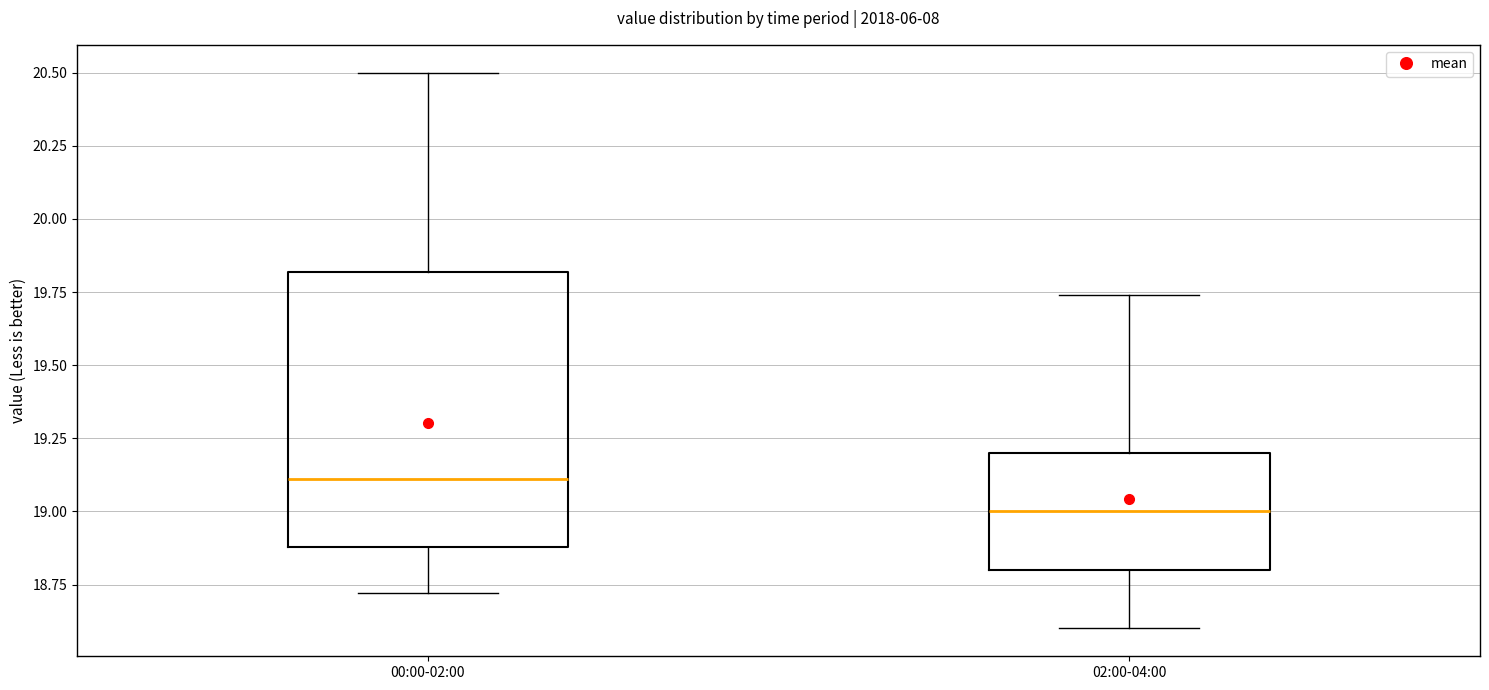

Where is the upper edge of the box for 02:00-04:00 on the y-axis? The values are not printed on the chart, so give them approximately, as read against the axis.

19.20